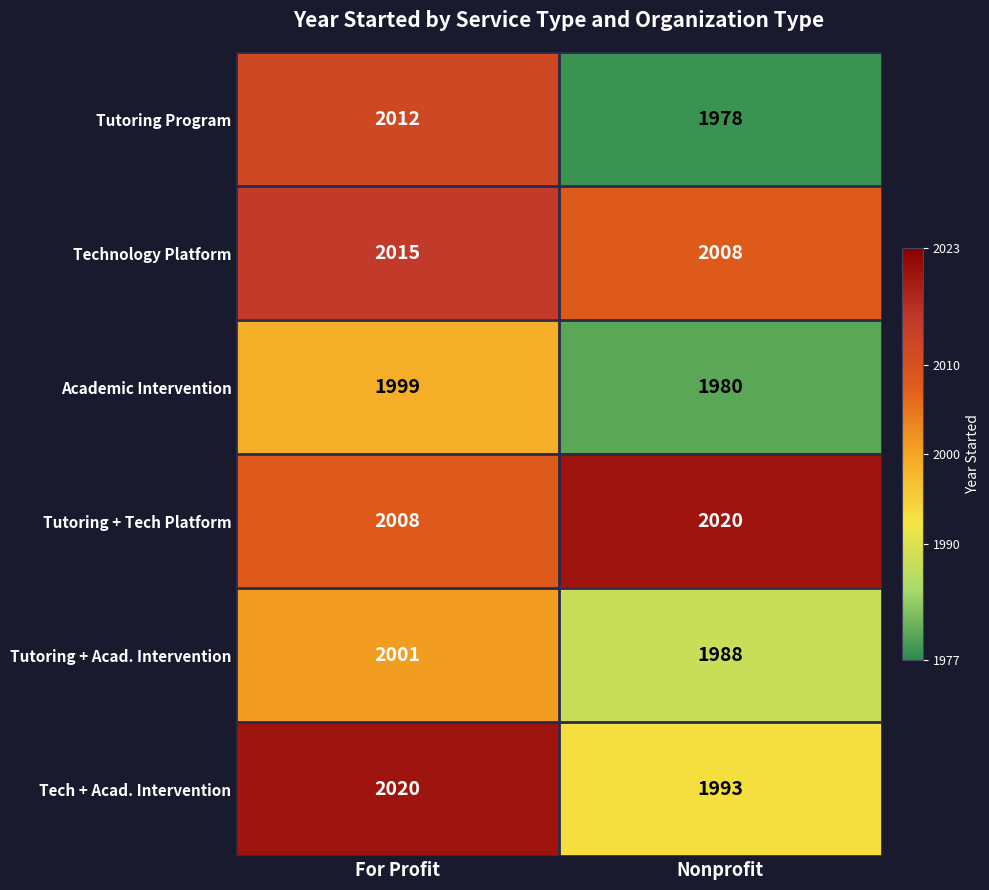

Which series changed the most between For Profit and Nonprofit?

Tutoring Program